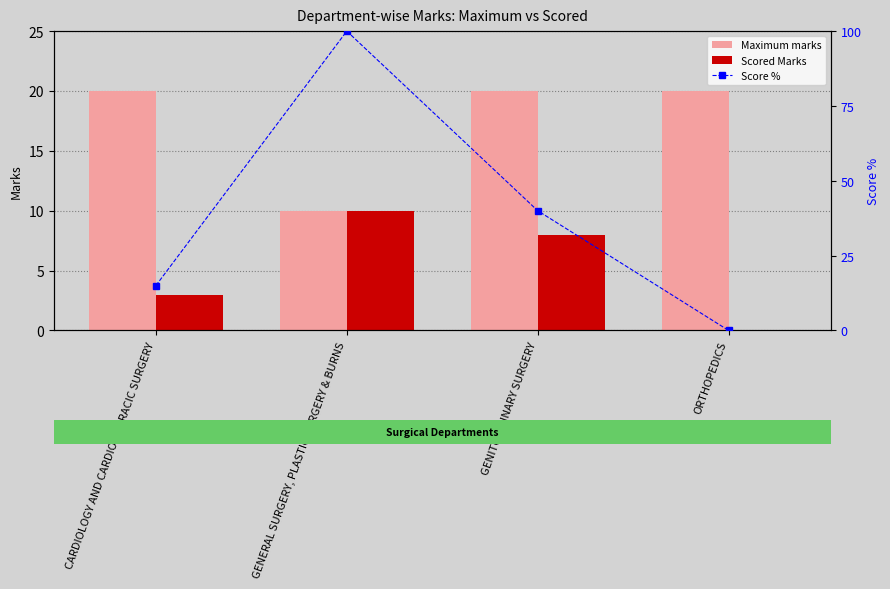

What position from the left is ORTHOPEDICS?

4